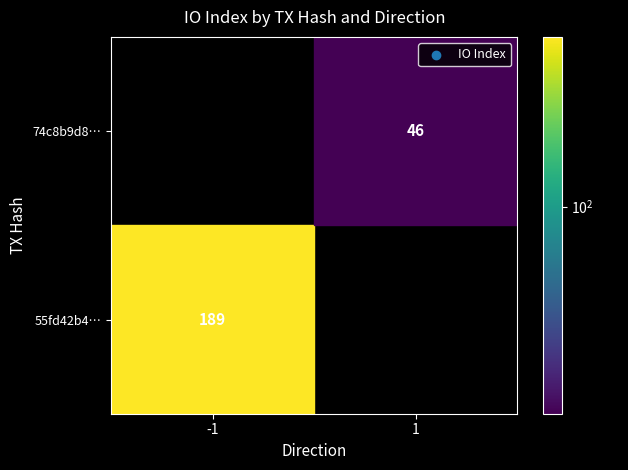

Which series changed the most between direction and io_index?

55fd42b4b421f777b85b326005cab2570ae2fb6